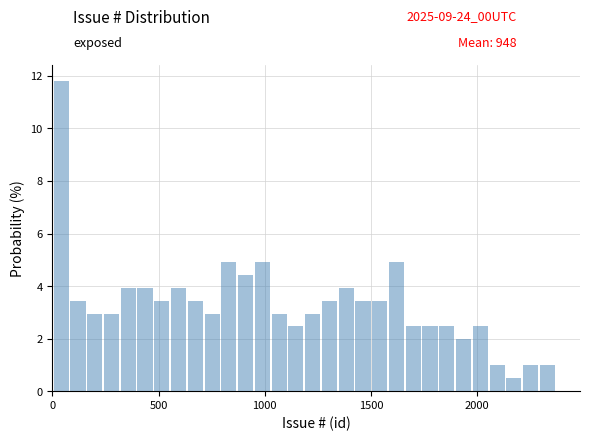

Read against the x-axis, roughly where is the centre of the tallest bar?

50